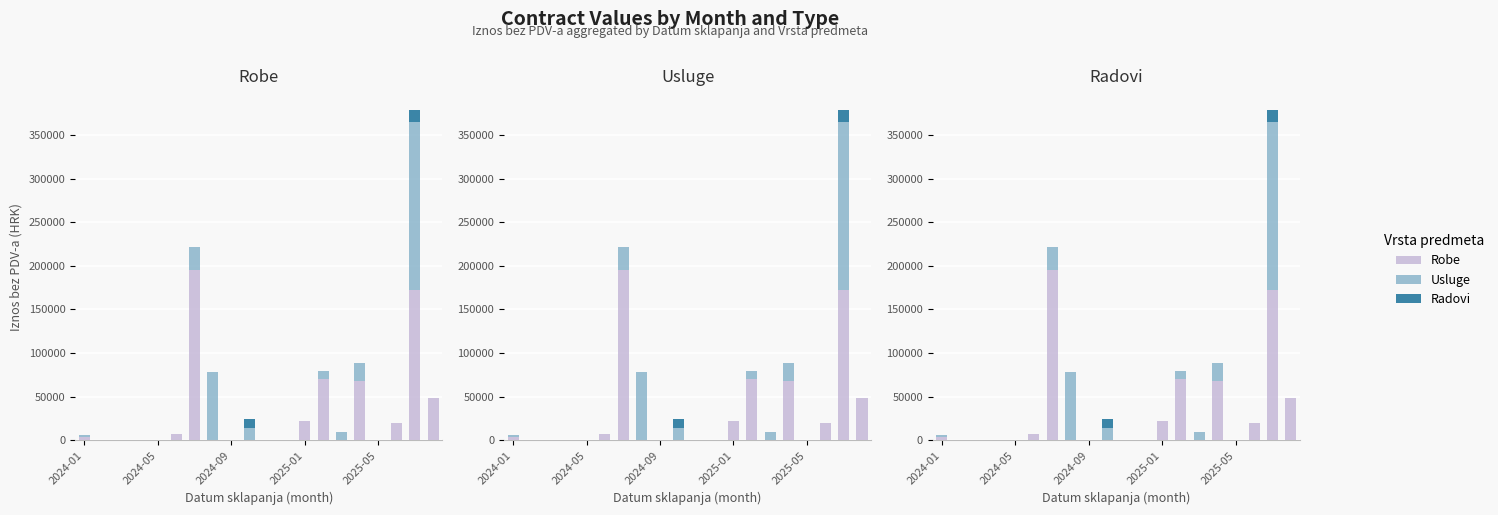

What is the sum of the Robe values at 12 and 10?

21897.7